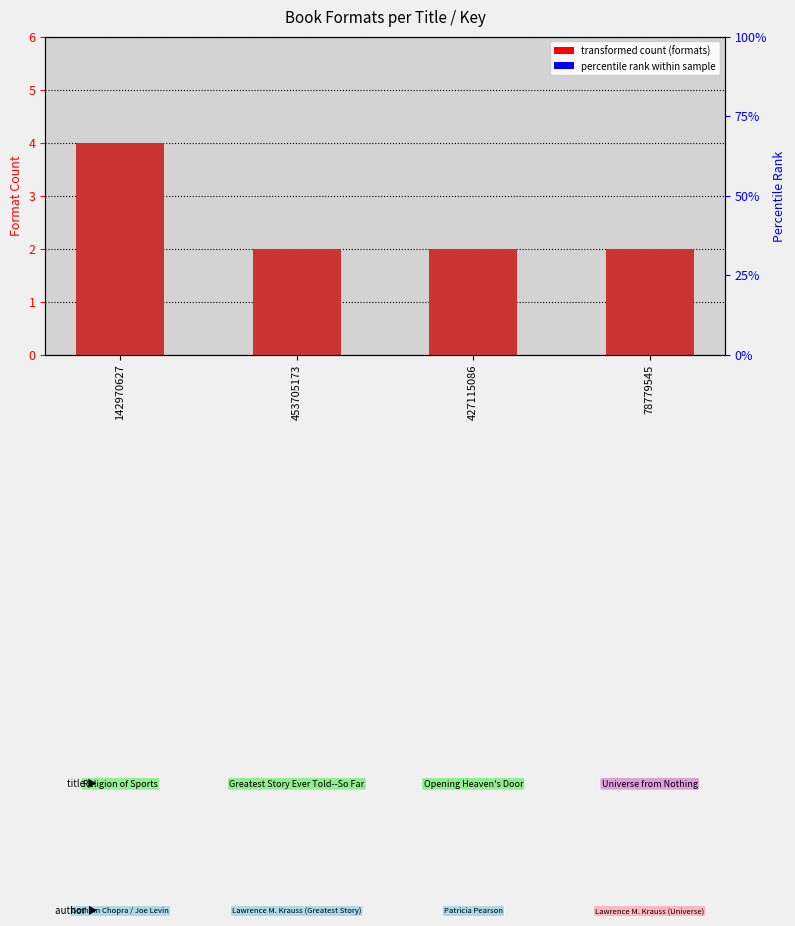

Rank the categories by value from highest to lowest.

142970627, 453705173, 427115086, 78779545